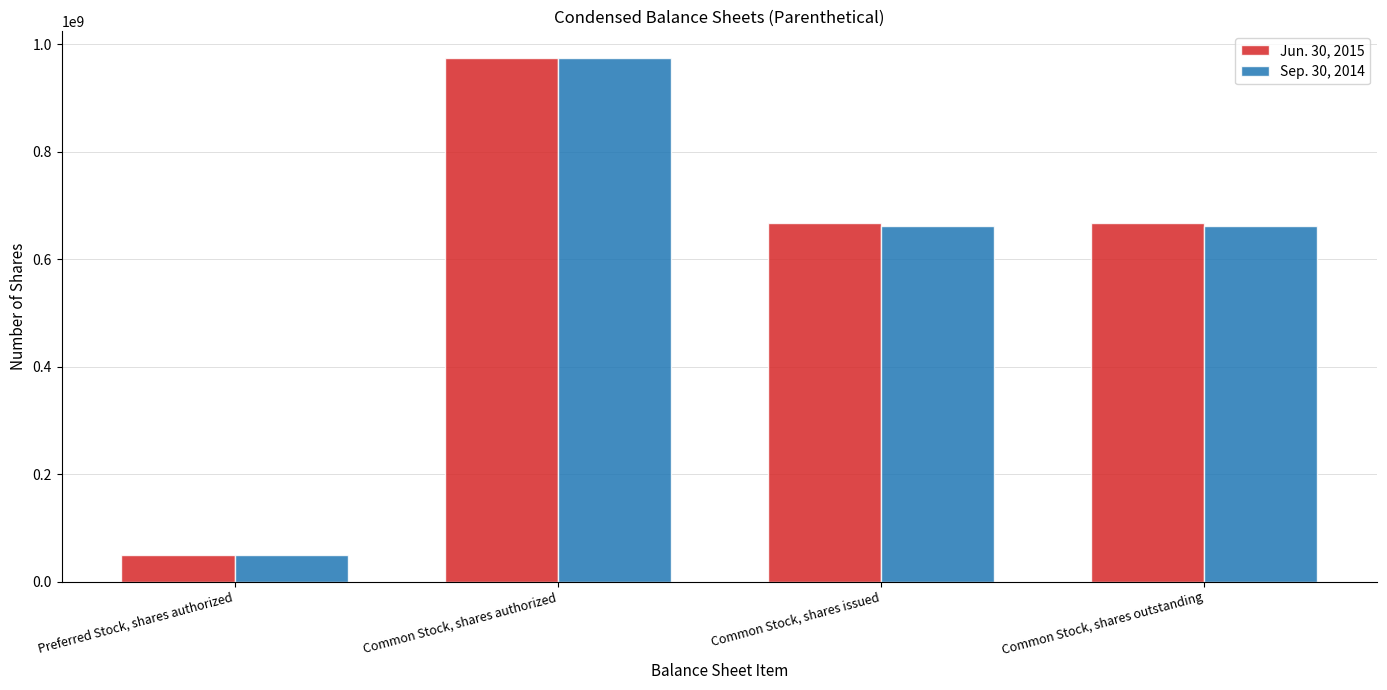

What is the difference between the maximum and minimum values in the Jun. 30, 2015 series?

925000000